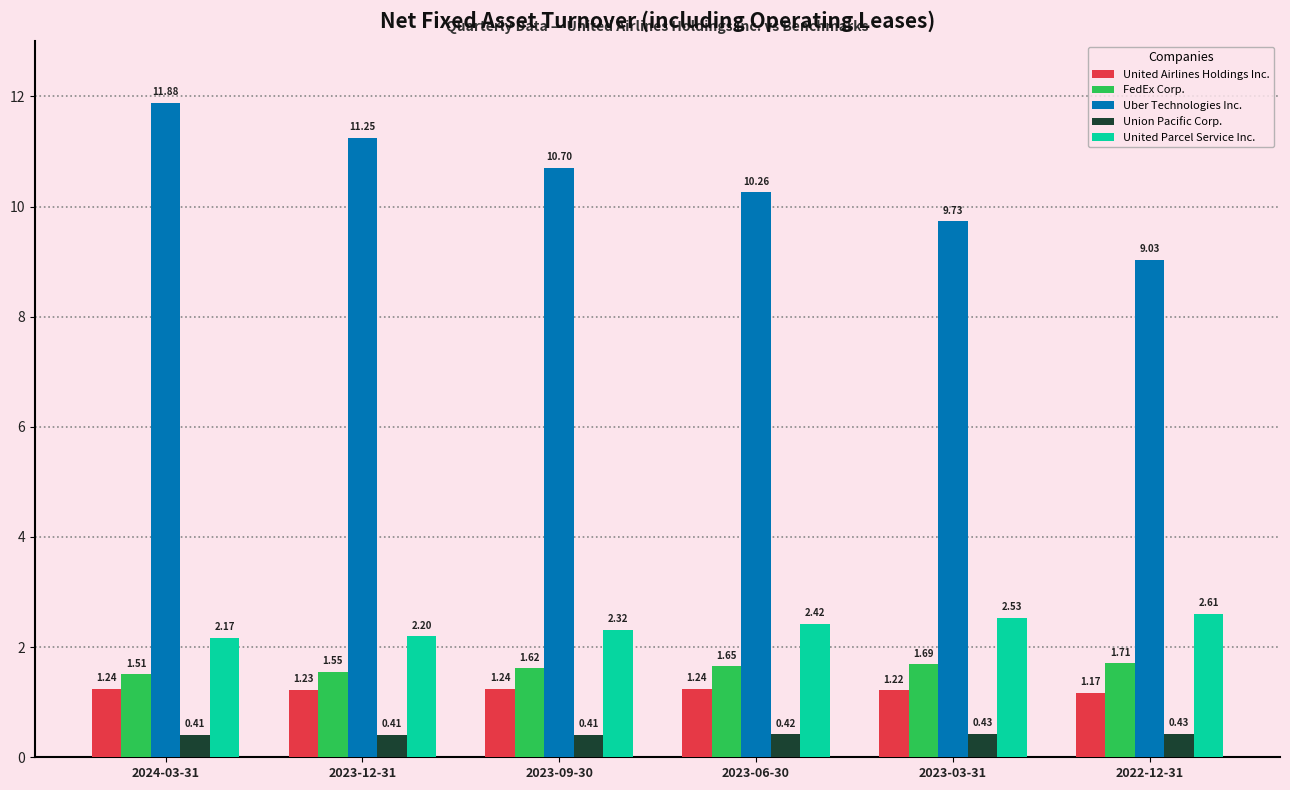

Count the Union Pacific Corp. values in the range 0 to 1.

6